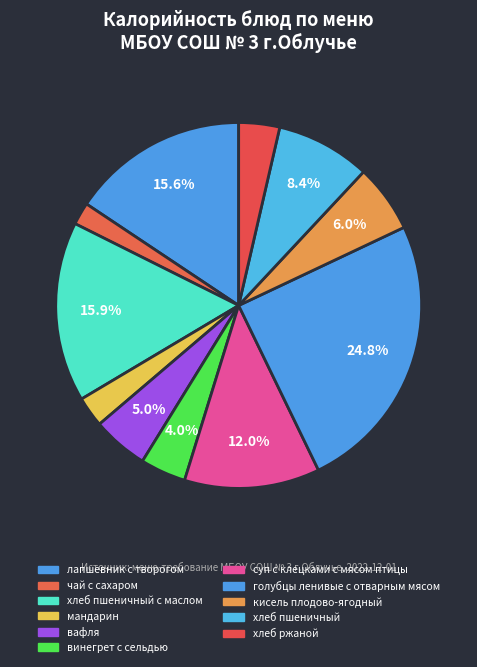

How many slices are in this pie chart?

11